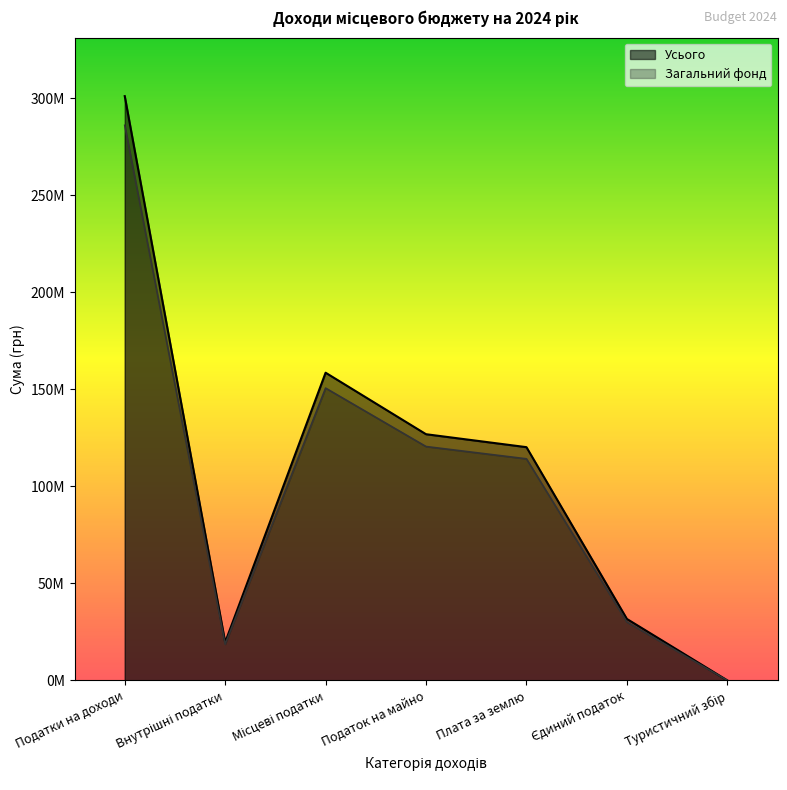

How many data points in Загальний фонд are above 120196400?

3